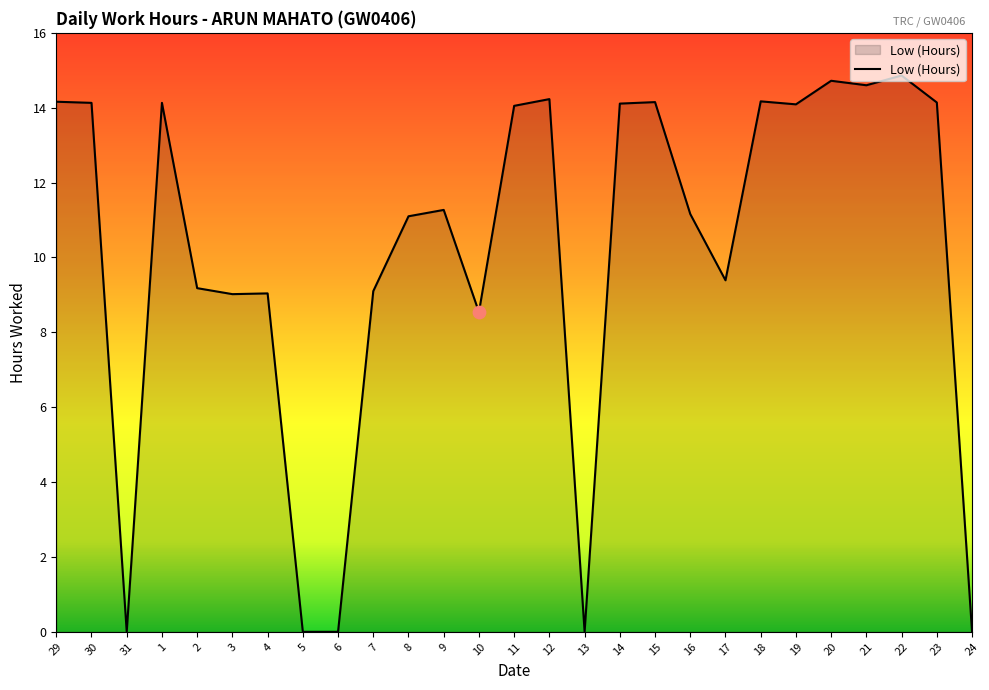

Which has a higher value, 12 or 5?

12